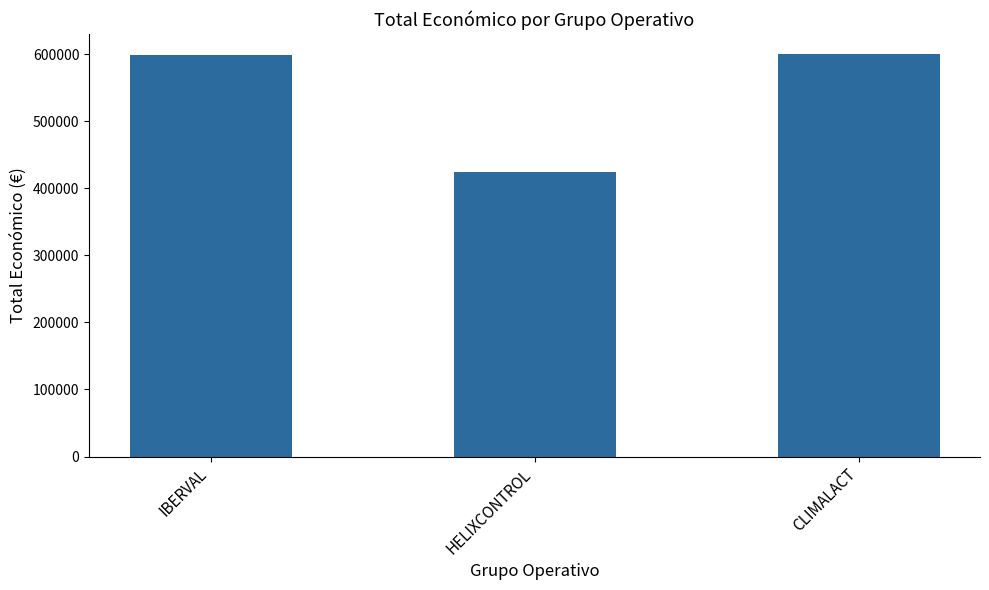

Is it true that the value at HELIXCONTROL is 424720?

True